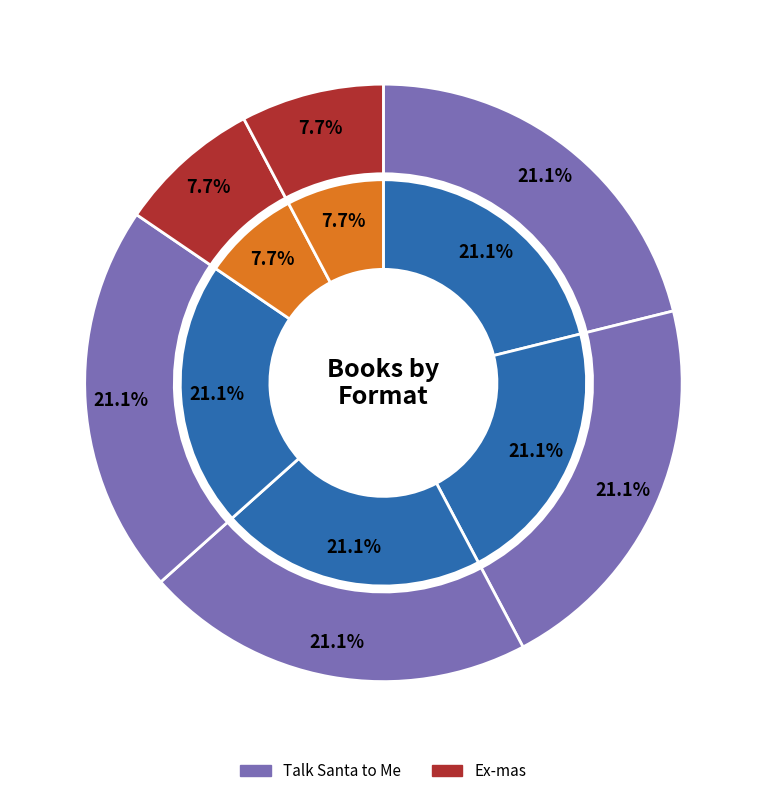

Which has a higher value, Talk Santa to Me (eBook) or Talk Santa to Me (Hardcover)?

Talk Santa to Me (eBook)